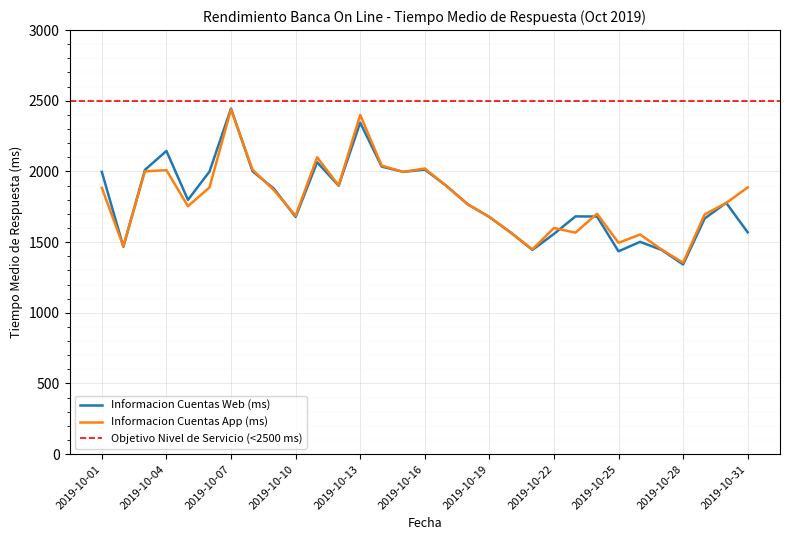

Between 2019-10-23 and 2019-10-11, which is larger?

2019-10-11